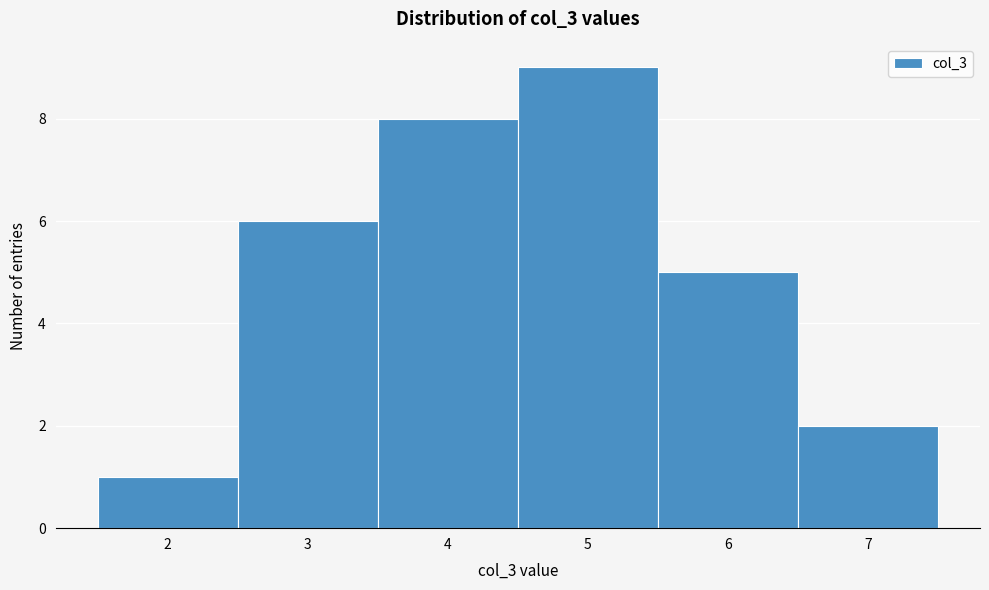

Which range on the x-axis has the tallest bar?

4.5 to 5.5